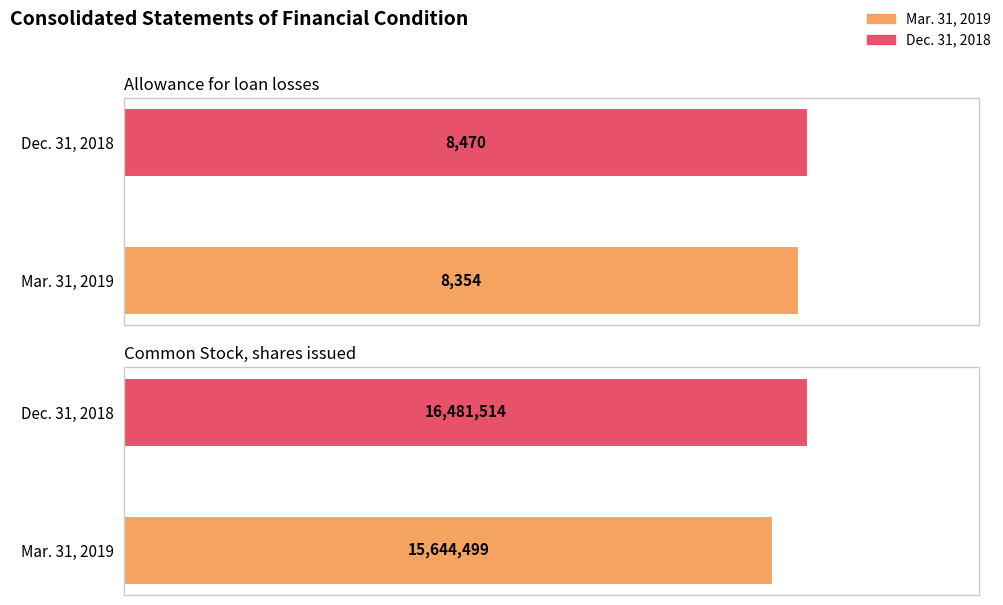

Rank the series at Common Stock, shares issued from lowest to highest value.

Mar. 31, 2019, Dec. 31, 2018